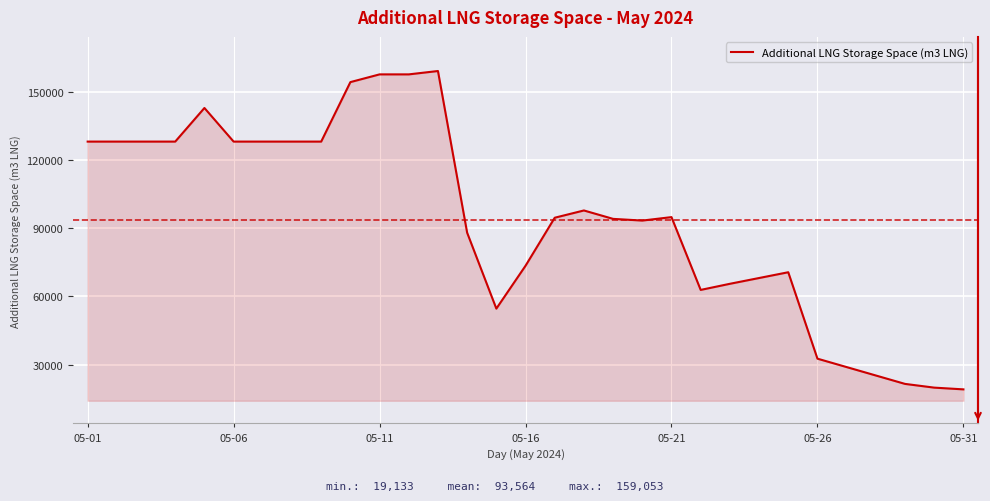

What is the difference between the maximum and minimum values?

139920